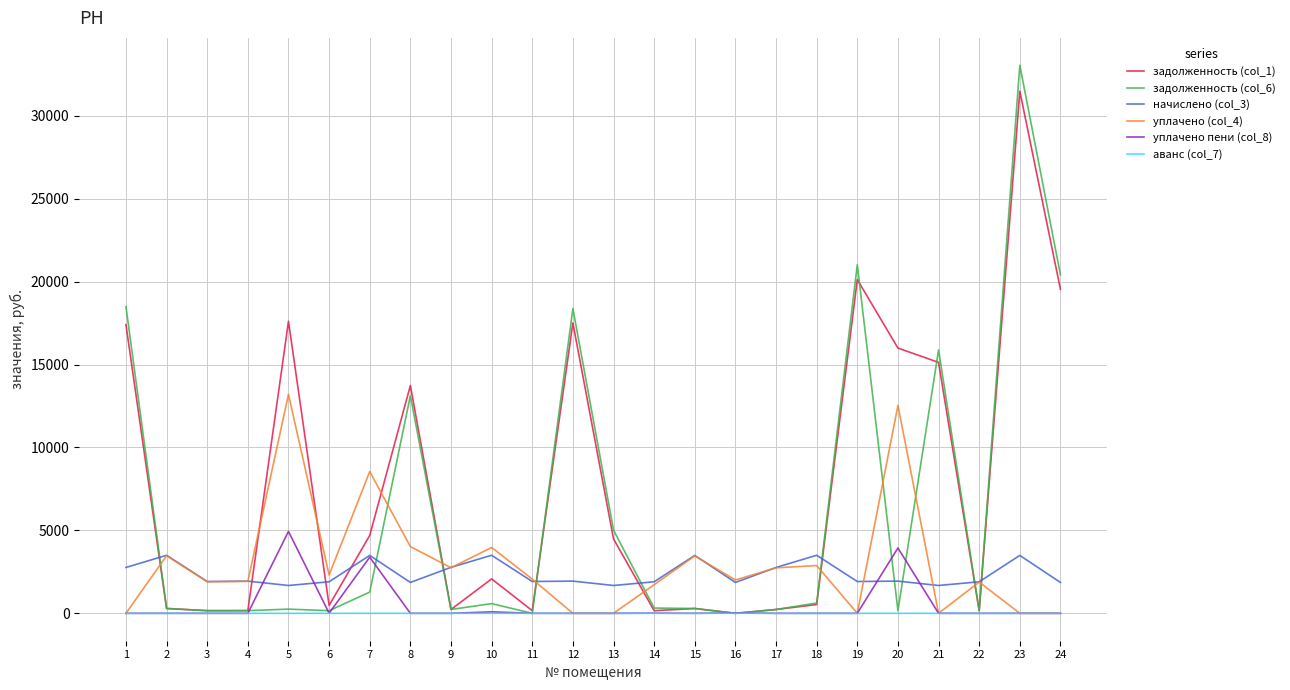

What is the average value of the задолженность (col_6) series?

6261.6